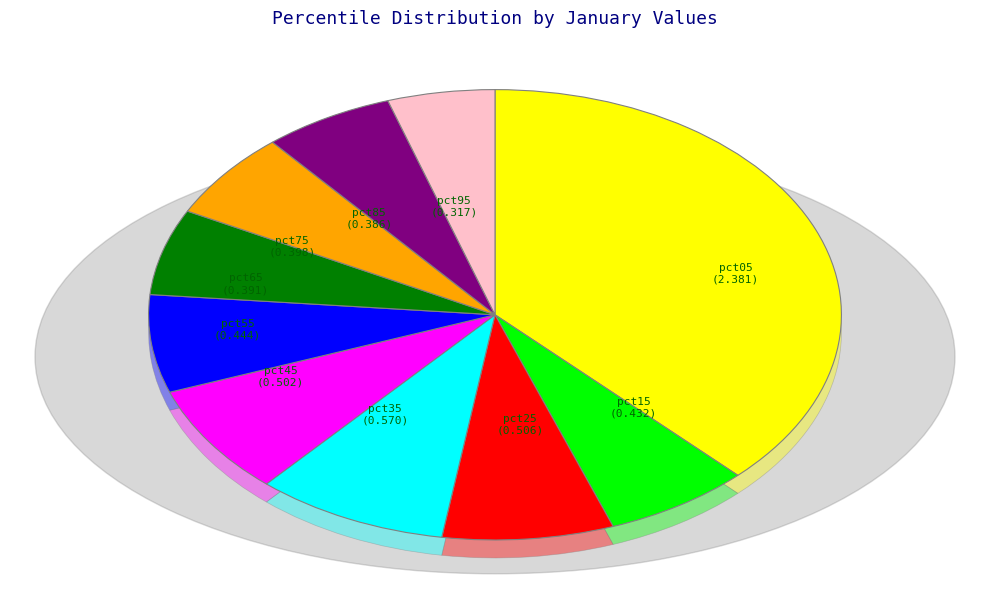

Is it true that pct45 is 8% of the pie?

True